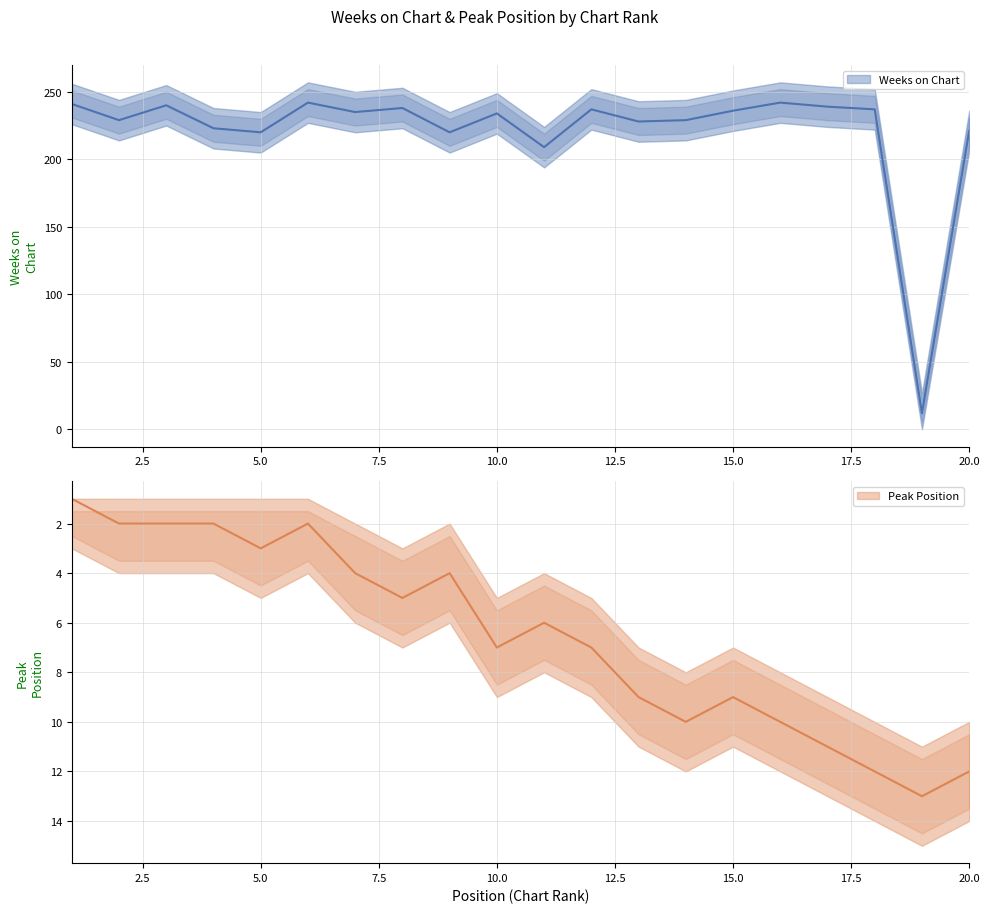

True or false: Peak Position has more than 1 points higher than both neighbors.

True